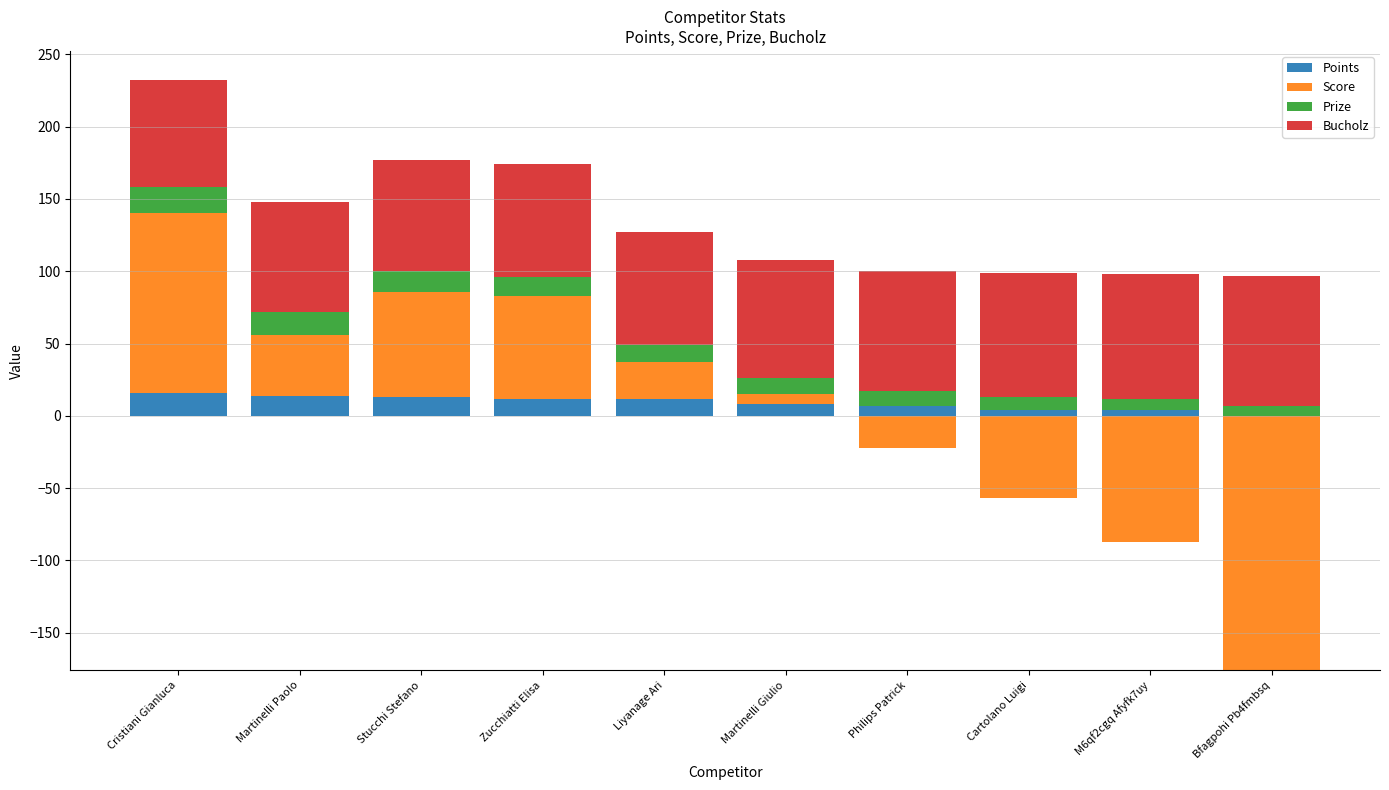

How many bars are there in total?

40